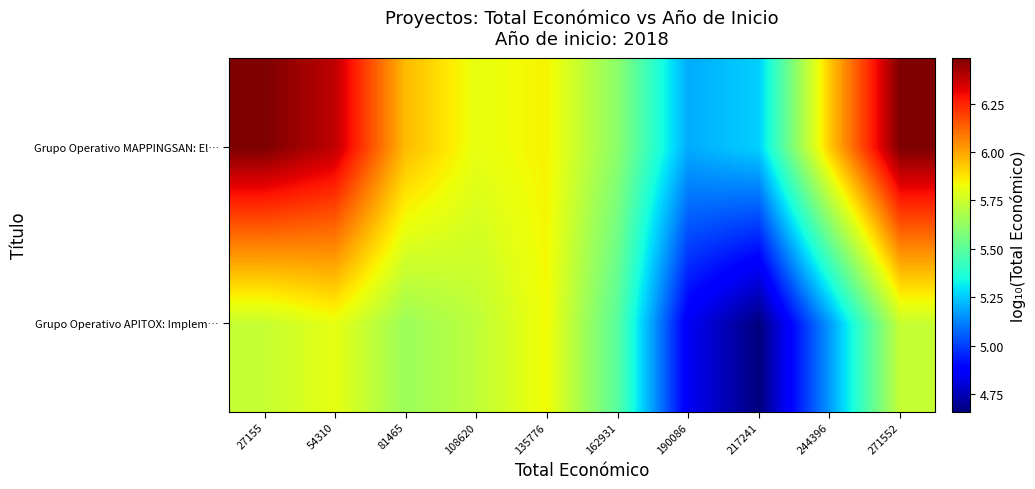

Reading left to right, list all the values displayed in this chart.

Grupo Operativo APITOX: Implem…: 27155=5.7	54310=5.8	81465=5.6	108620=5.7	135776=5.8	162931=5.5	190086=4.9	217241=4.7	244396=5.2	271552=5.7
Grupo Operativo MAPPINGSAN: El…: 27155=6.5	54310=6.4	81465=6.0	108620=5.8	135776=5.8	162931=5.6	190086=5.2	217241=5.3	244396=5.9	271552=6.5